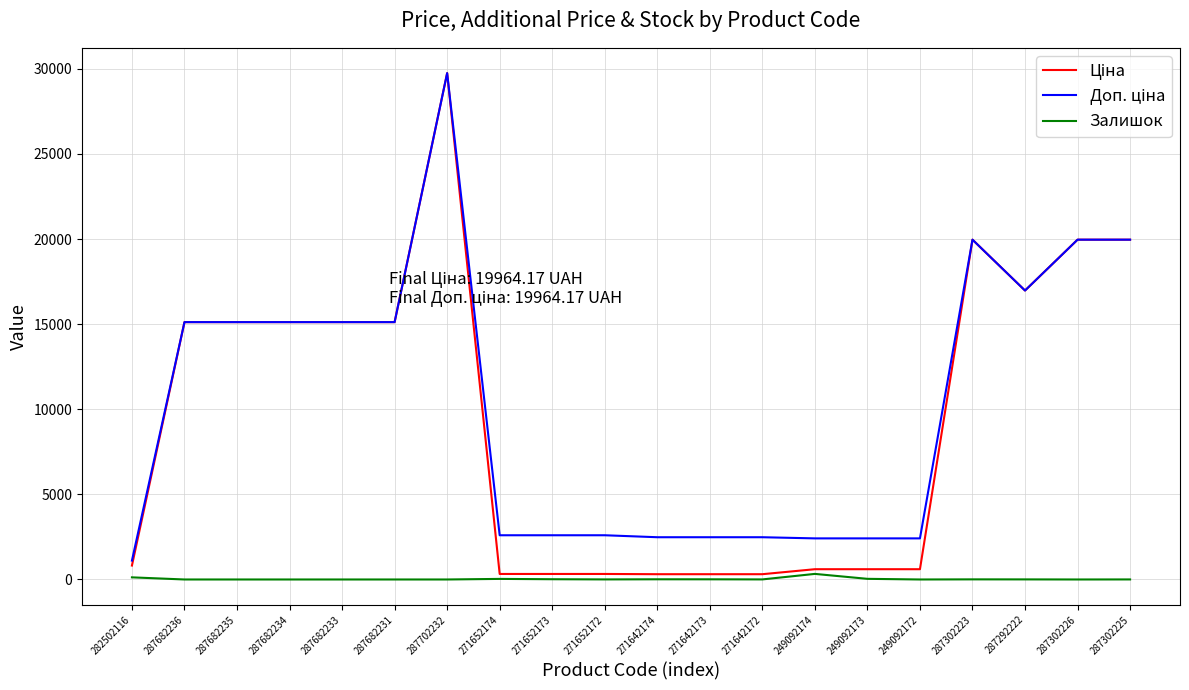

Which category has the highest value across all series?

287702232